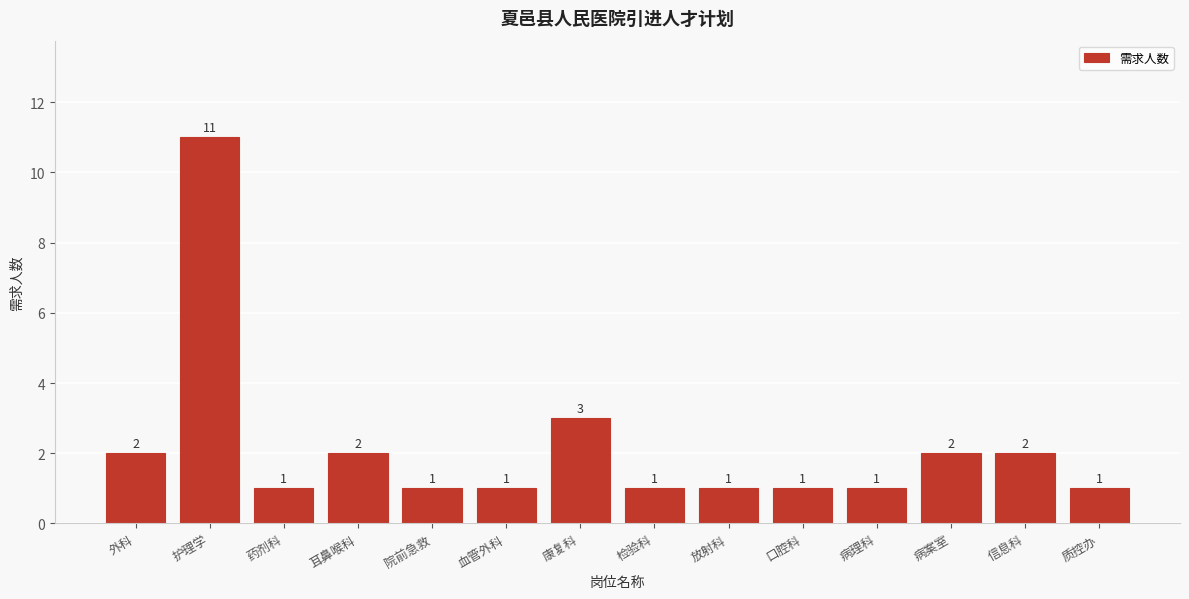

Reading left to right, what are all the values shown in this chart?

2	11	1	2	1	1	3	1	1	1	1	2	2	1